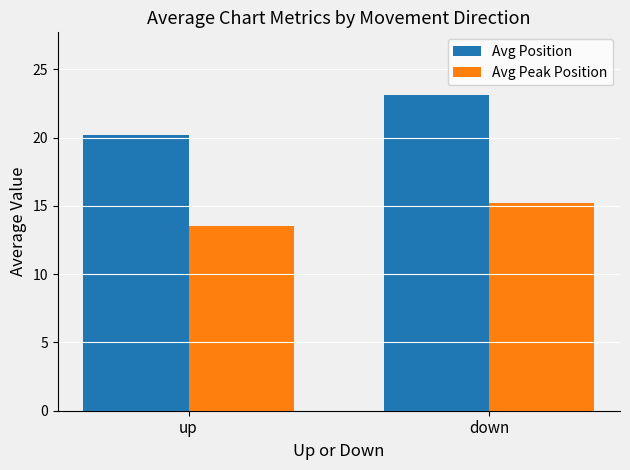

Rank the categories by Avg Peak Position value from highest to lowest.

down, up